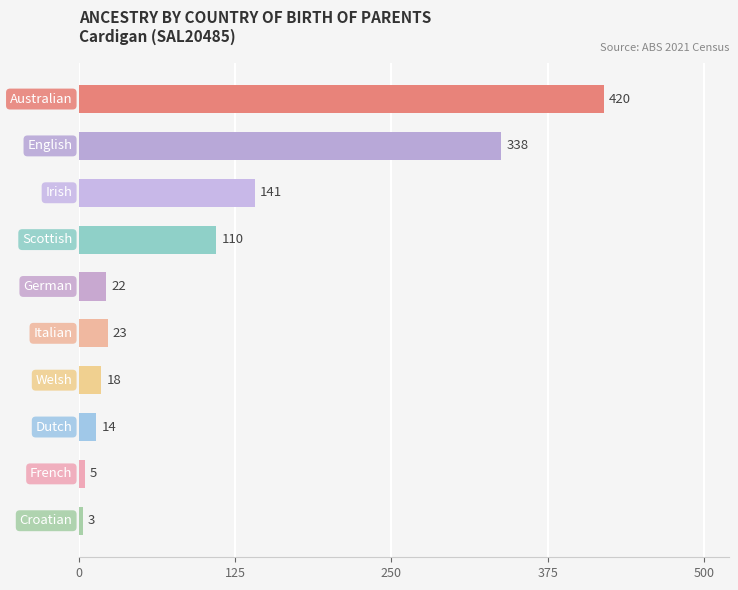

What is the difference between the maximum and minimum values?

417